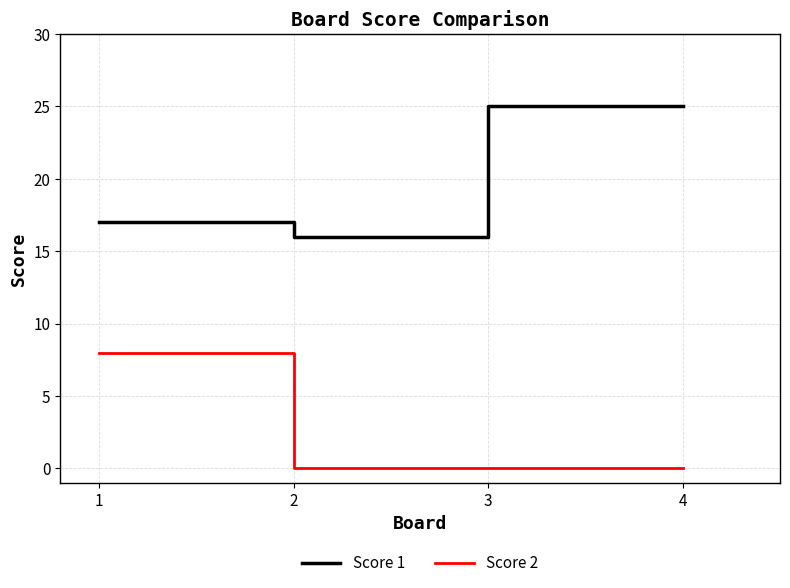

What is the spread (max minus min) of values at 2?

16